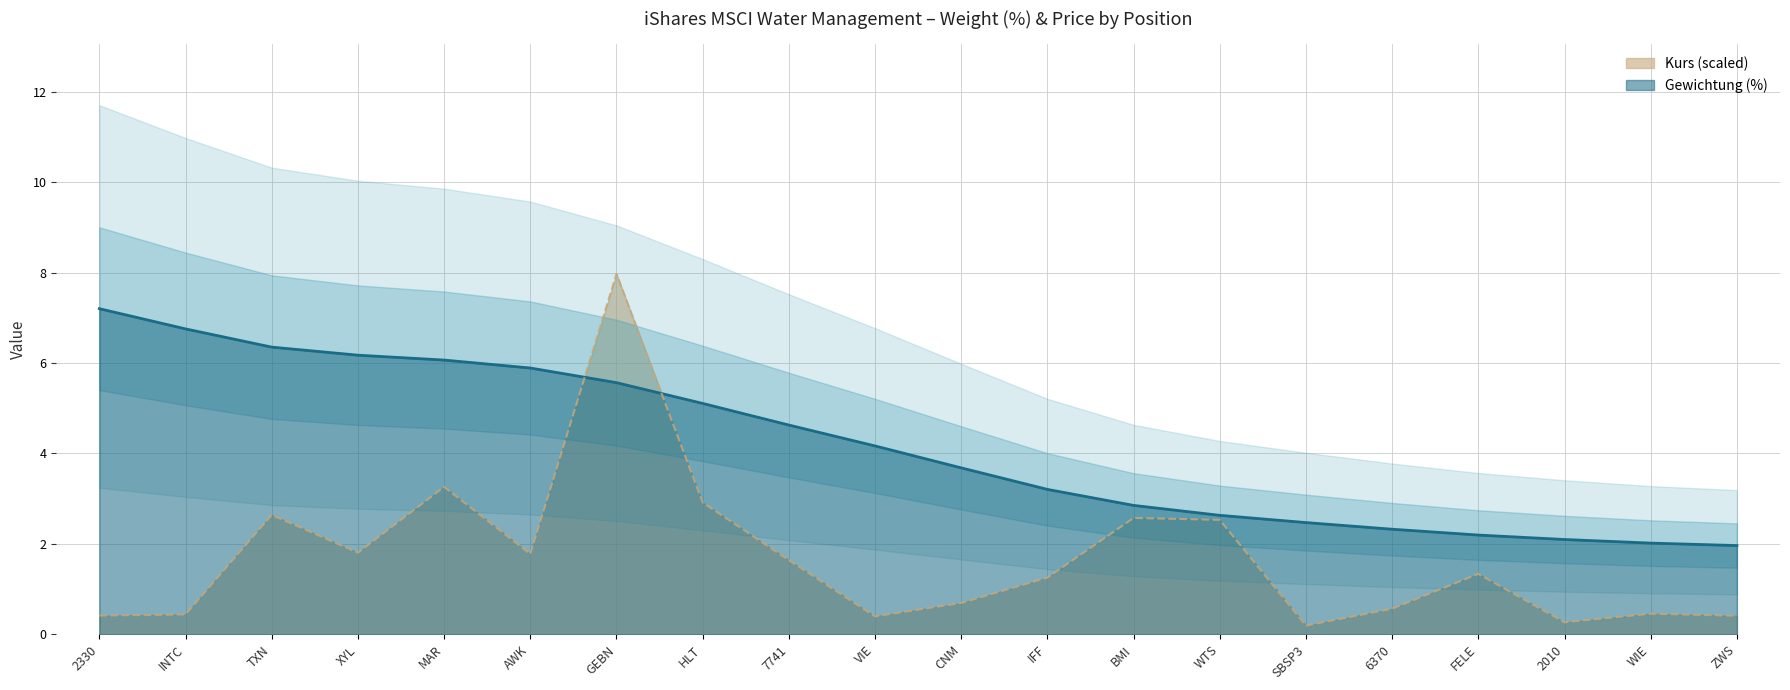

Between XYL and MAR, which series saw the biggest shift?

Kurs